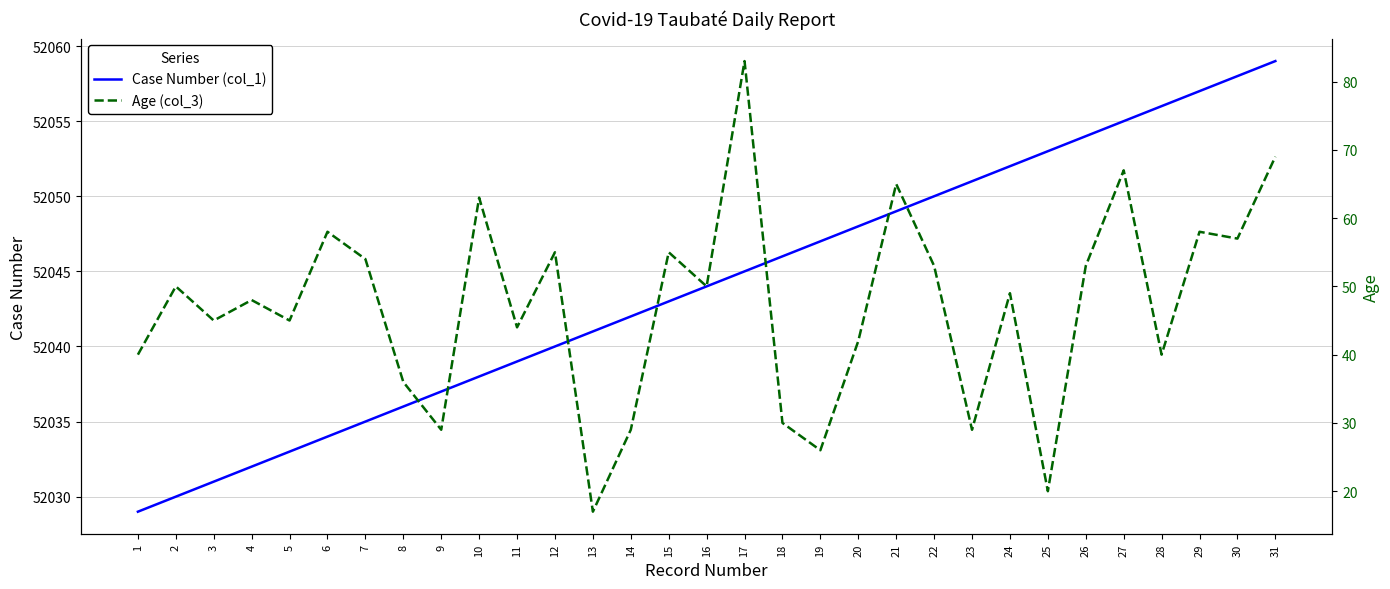

Reading left to right, transcribe all the data shown in this chart.

Case Number (col_1): 52029	52030	52031	52032	52033	52034	52035	52036	52037	52038	52039	52040	52041	52042	52043	52044	52045	52046	52047	52048	52049	52050	52051	52052	52053	52054	52055	52056	52057	52058	52059
Age (col_3): 40	50	45	48	45	58	54	36	29	63	44	55	17	29	55	50	83	30	26	42	65	53	29	49	20	53	67	40	58	57	69